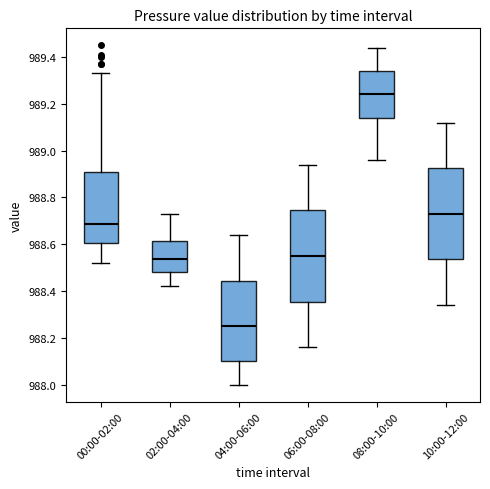

Reading left to right, read every box against the y-axis: the position of its median line, the range the box covers, and the ends of its whiskers. The values are not printed on the chart, so give them approximately, as read against the axis.

00:00-02:00: median 988.68, box 988.60 to 988.92, whiskers 988.52 to 989.34
02:00-04:00: median 988.54, box 988.48 to 988.62, whiskers 988.42 to 988.74
04:00-06:00: median 988.26, box 988.10 to 988.44, whiskers 988.00 to 988.64
06:00-08:00: median 988.56, box 988.36 to 988.74, whiskers 988.16 to 988.94
08:00-10:00: median 989.24, box 989.14 to 989.34, whiskers 988.96 to 989.44
10:00-12:00: median 988.74, box 988.54 to 988.92, whiskers 988.34 to 989.12